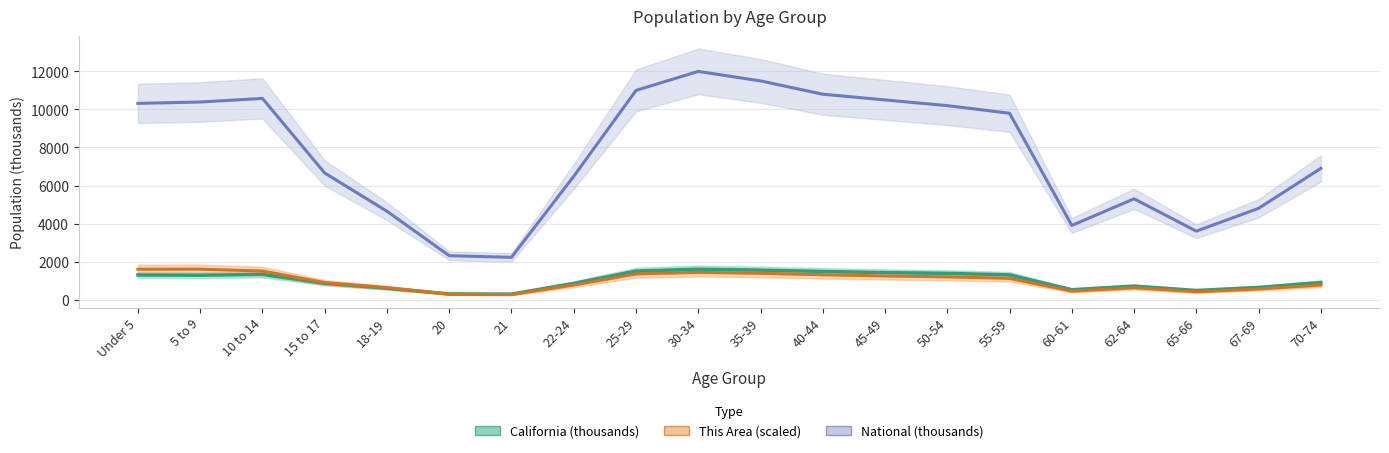

What is the average value of the California (thousands) series?

1013.8